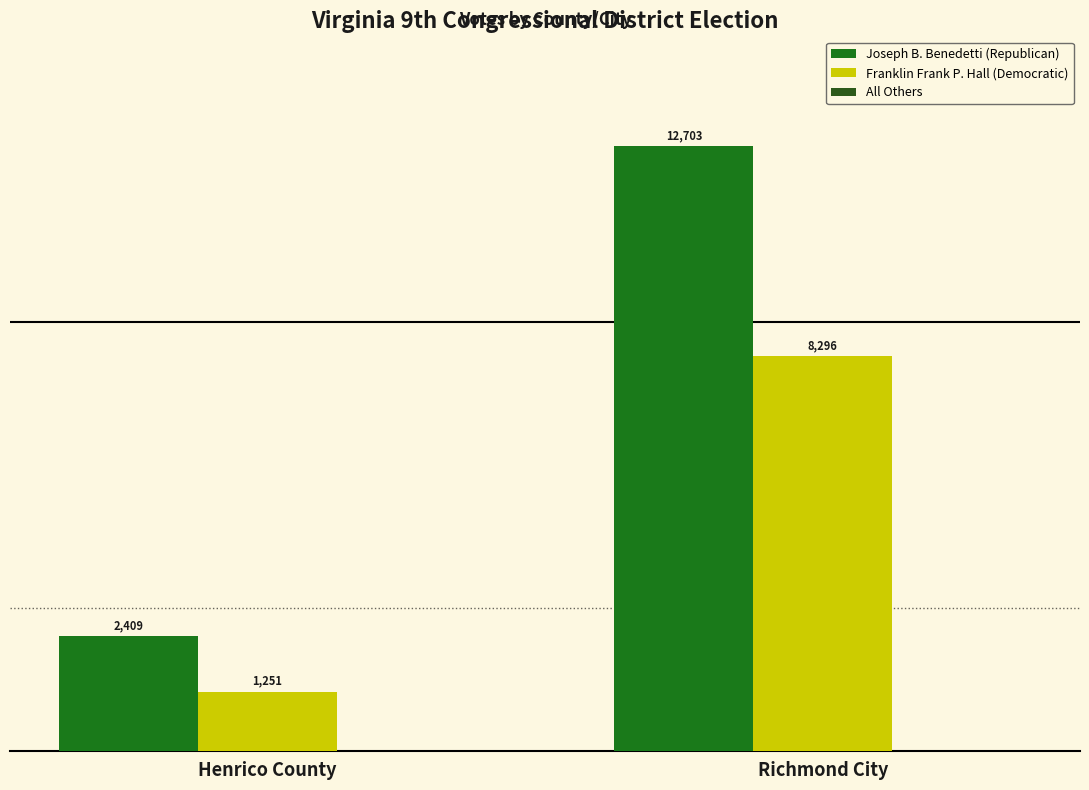

At which category does the chart reach its minimum across all series?

Henrico County